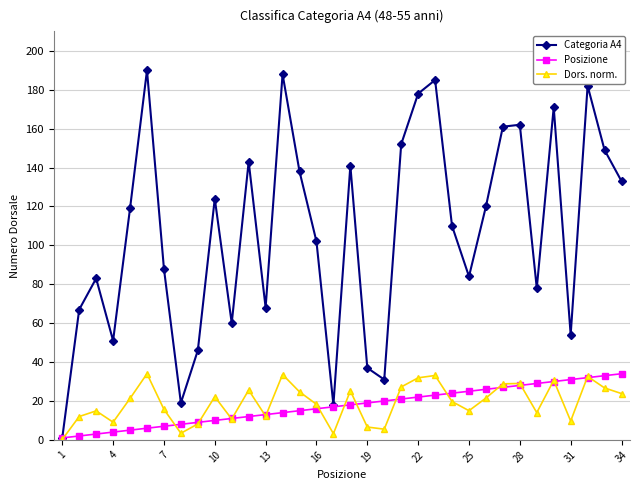

Which series has the largest total across all categories?

Categoria A4